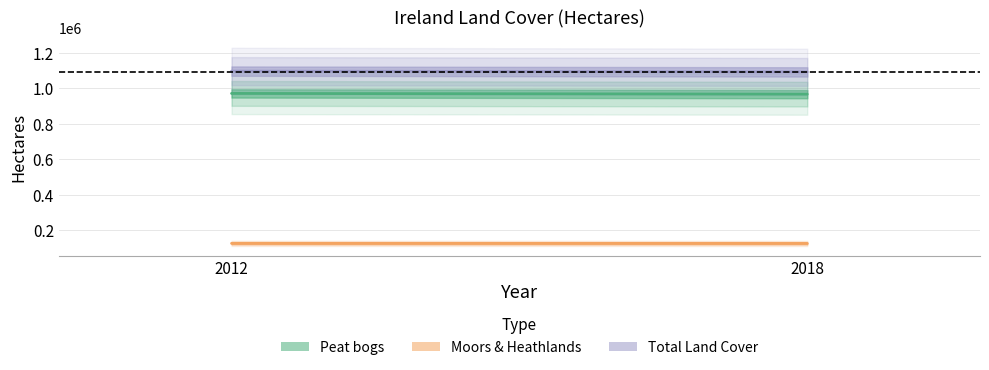

Which series has the largest range (max minus min)?

Total Land Cover